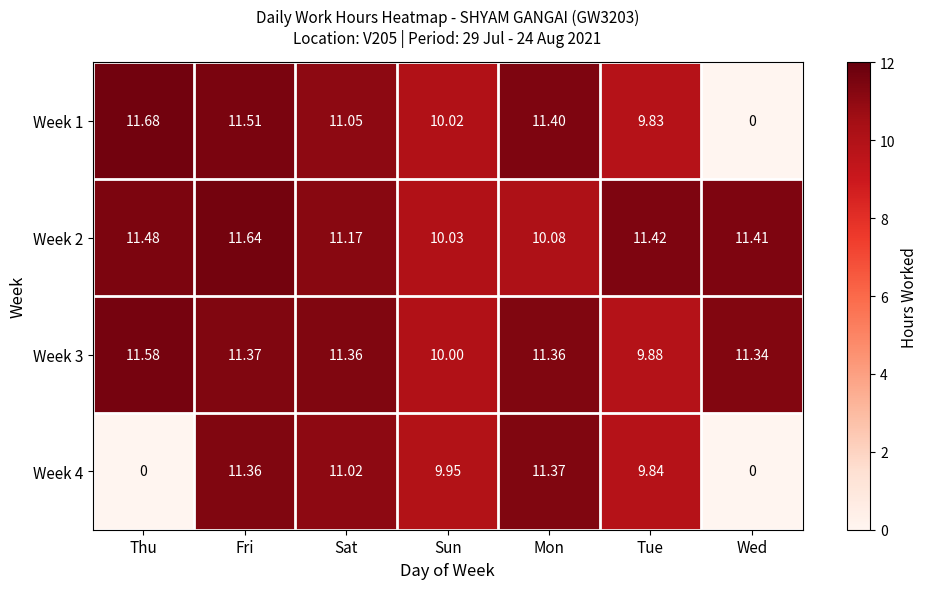

Is the value of Week 4 at Wed greater than the value of Week 3 at Sat?

No